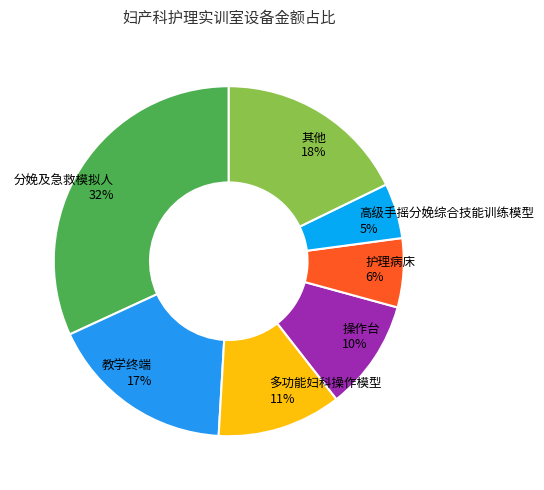

Combined, do 多功能妇科操作模型 and 高级手摇分娩综合技能训练模型 account for over 50%?

No